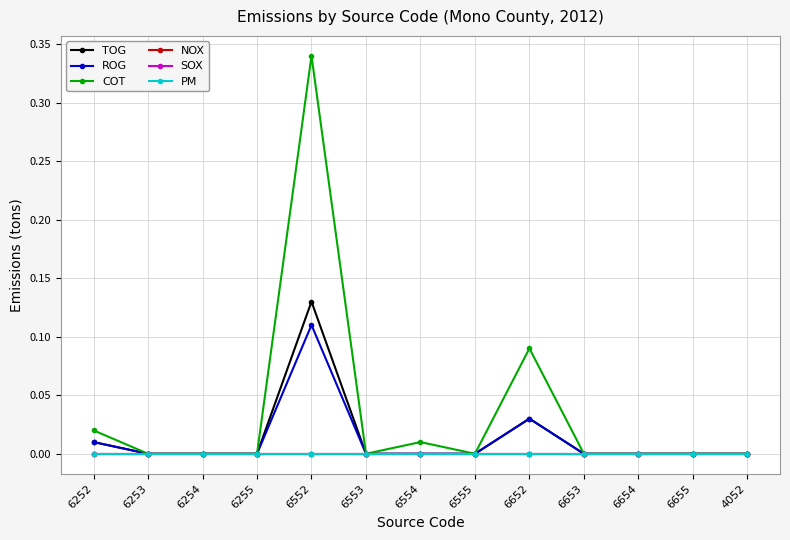

Does the chart have visible grid lines?

Yes